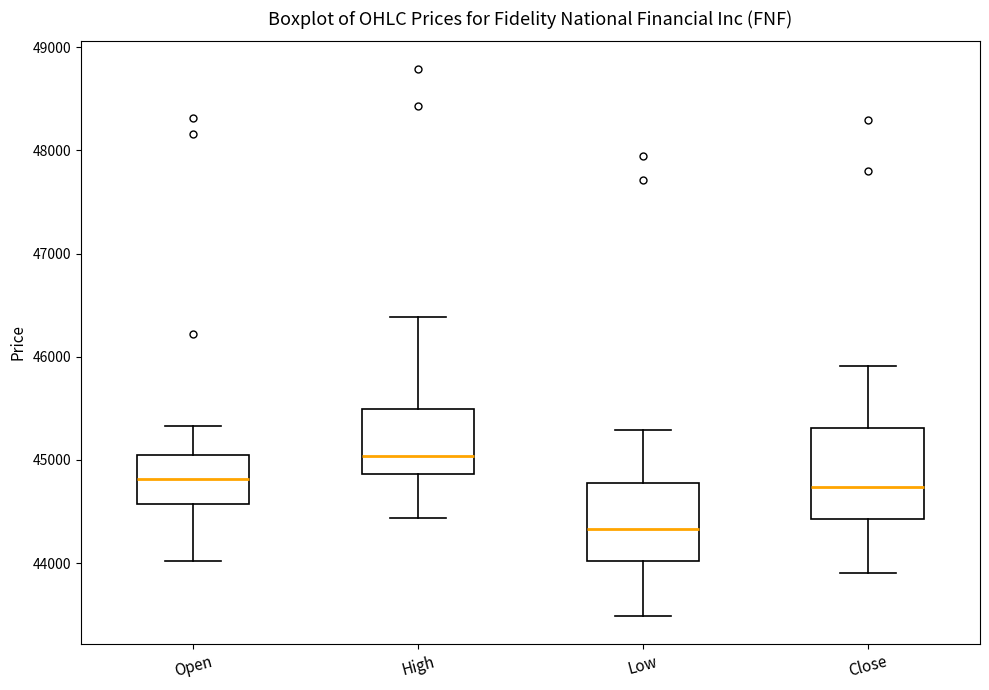

Reading left to right, read every box against the y-axis: the position of its median line, the range the box covers, and the ends of its whiskers. The values are not printed on the chart, so give them approximately, as read against the axis.

Open: median 44800, box 44600 to 45000, whiskers 44000 to 45300
High: median 45000, box 44900 to 45500, whiskers 44400 to 46400
Low: median 44300, box 44000 to 44800, whiskers 43500 to 45300
Close: median 44700, box 44400 to 45300, whiskers 43900 to 45900